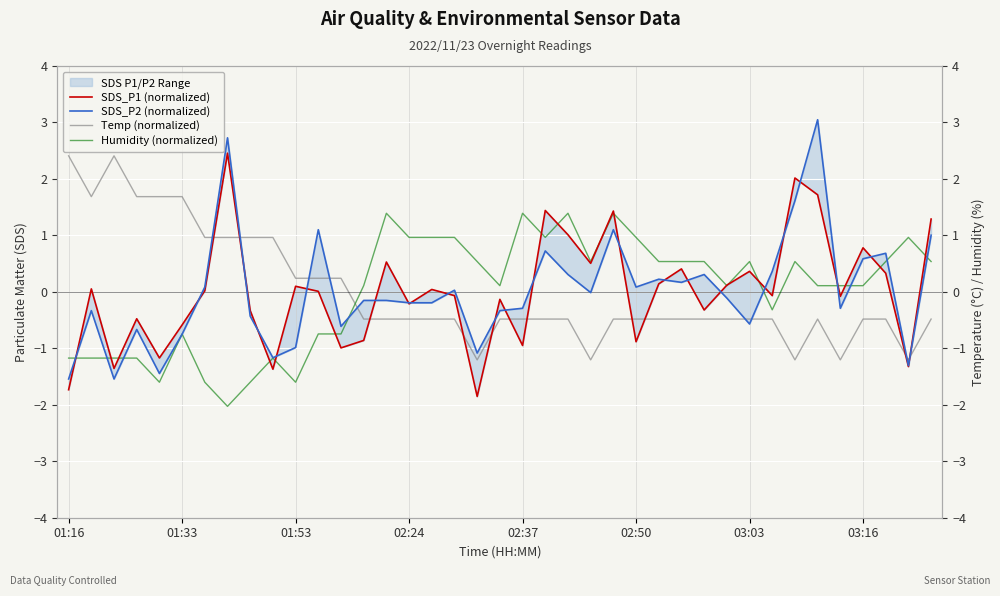

How many negative values does the SDS_P1 (normalized) series have?

19